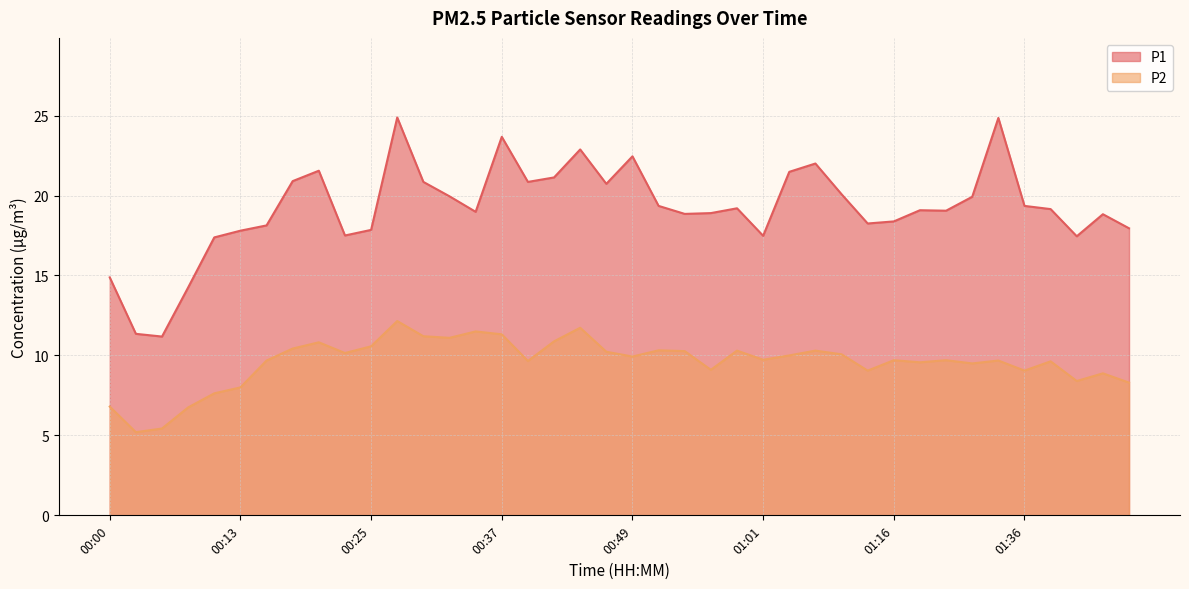

Where does the P1 series first go above 19?

00:17